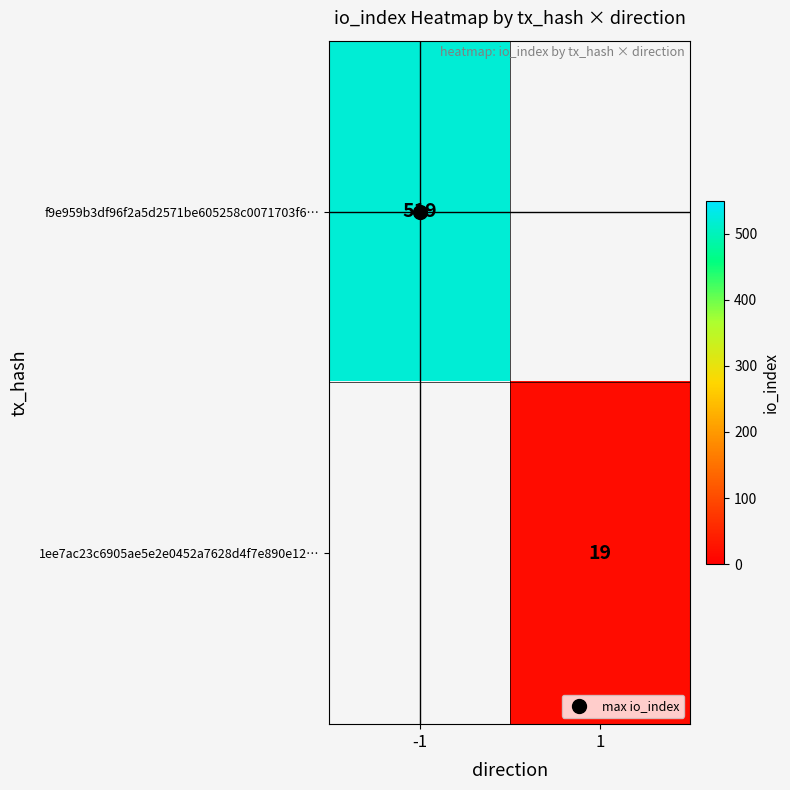

Which series has the largest total across all categories?

f9e959b3df96f2a5d2571be605258c0071703f6…